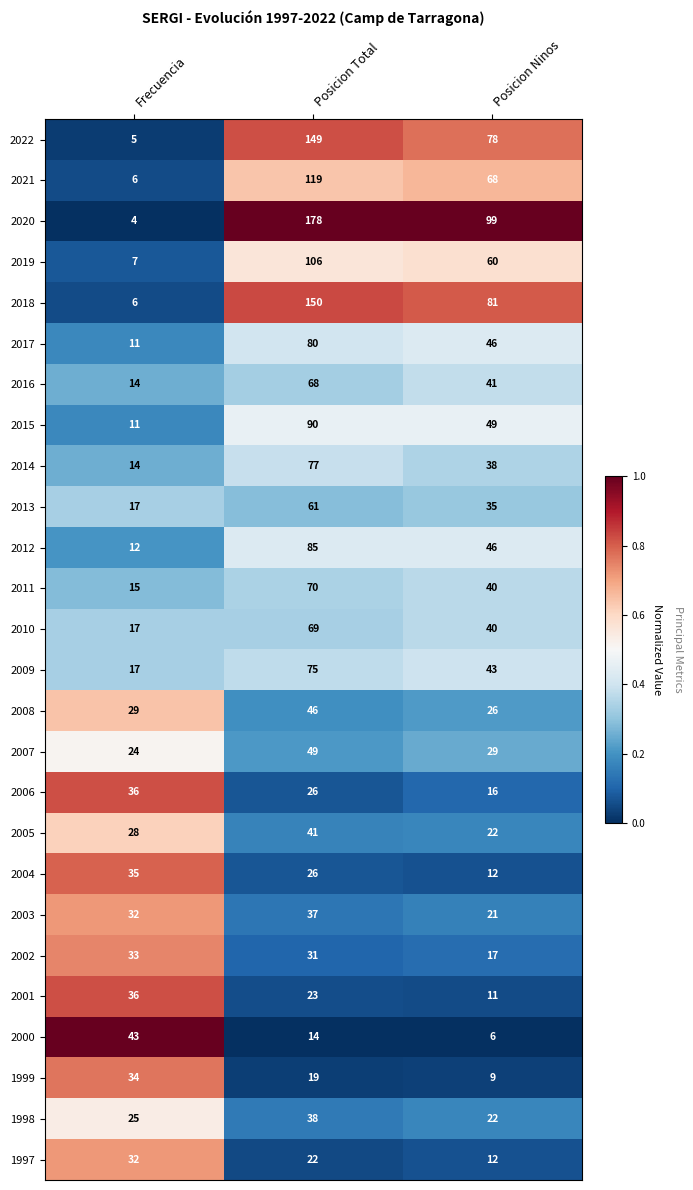

What is the maximum value shown in the chart?

178